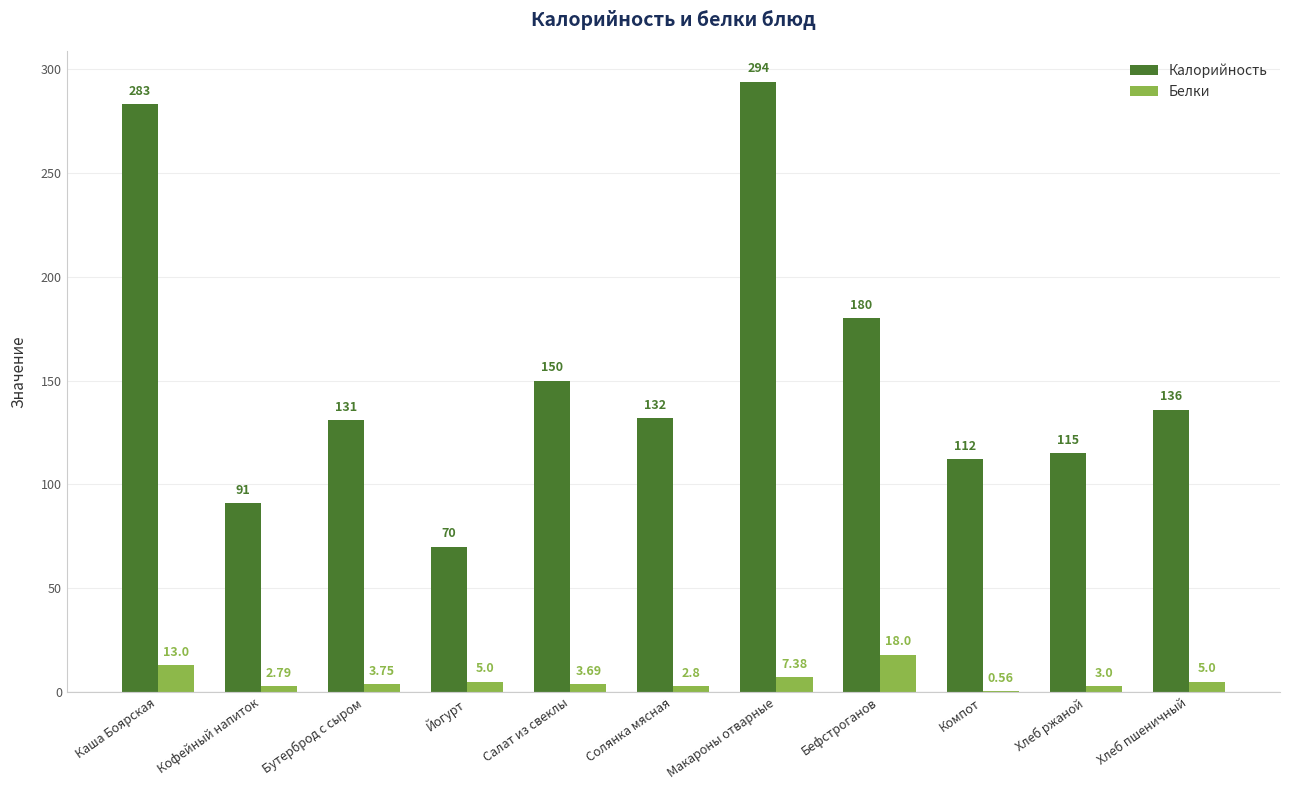

At which label does Белки reach its peak?

Бефстроганов